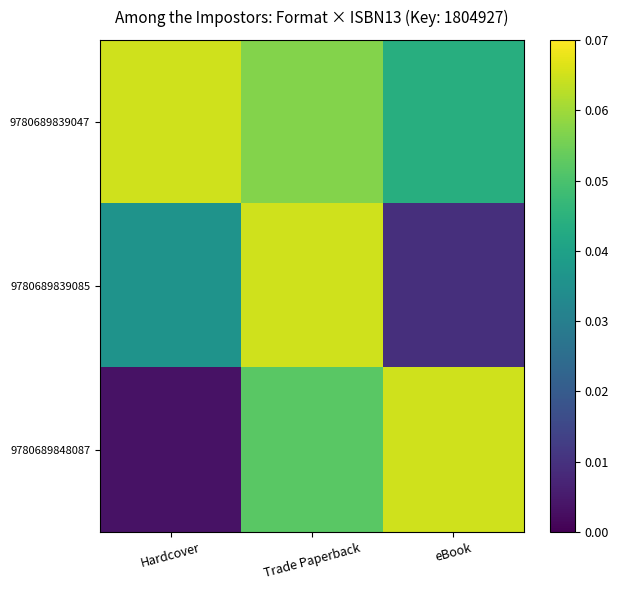

Which series changed the most between Hardcover and eBook?

9780689848087